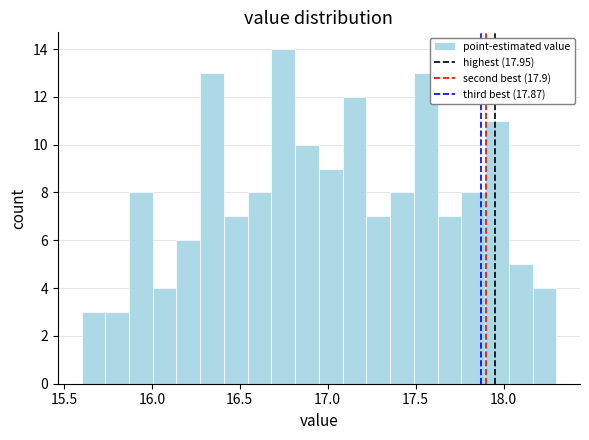

Read against the x-axis, roughly where is the centre of the tallest bar?

16.75